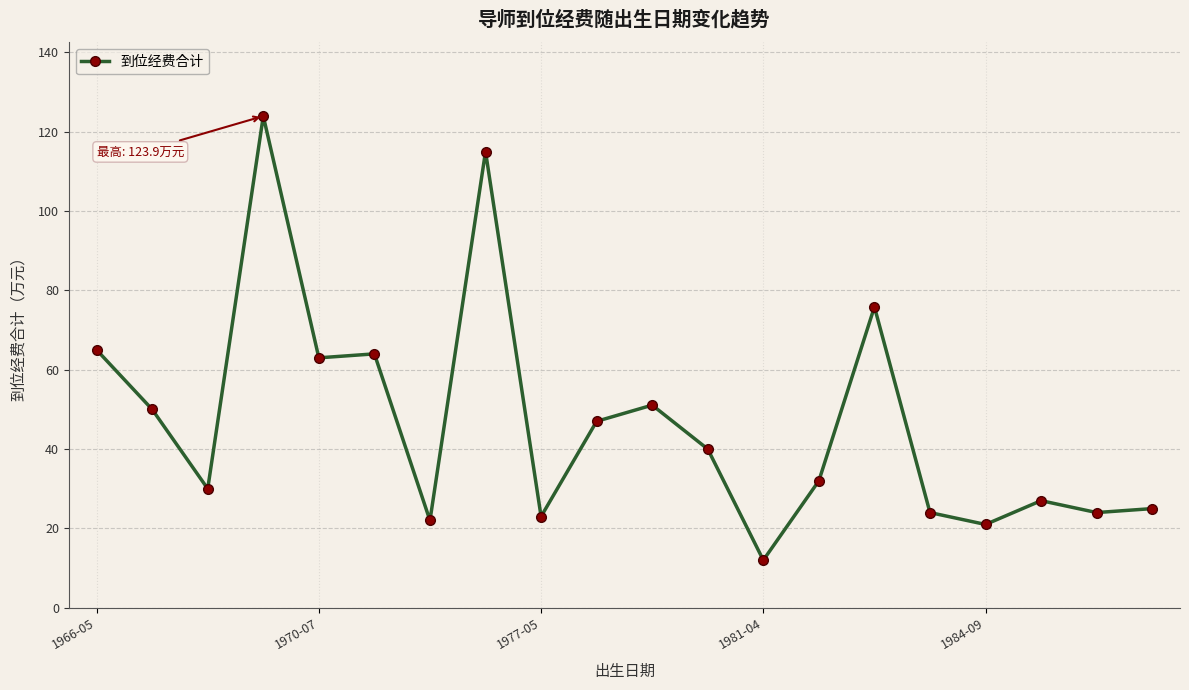

Reading right to left, transcribe all the data shown in this chart.

25.0	24.0	27.0	21.0	24.0	75.8	32.0	12.0	40.0	51.1	47.0	23.0	115.0	22.0	64.0	63.0	123.9	30.0	50.0	65.0